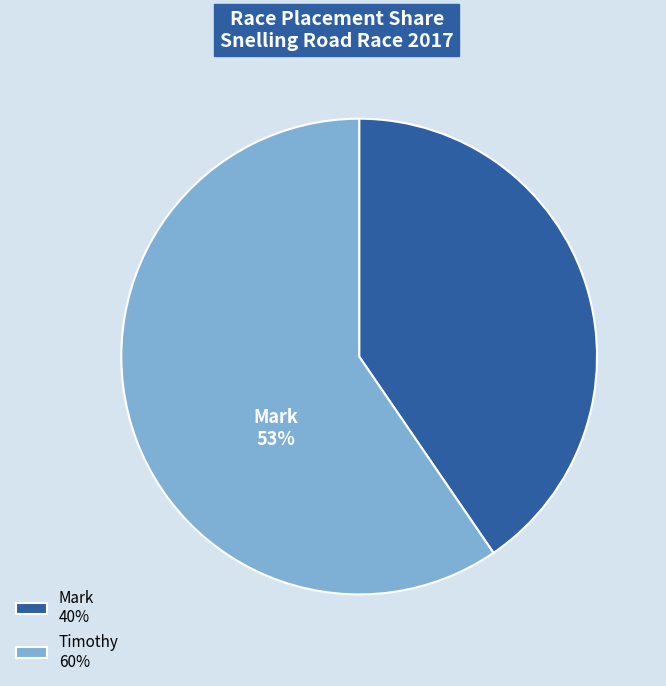

Is there a majority slice in this chart?

Yes